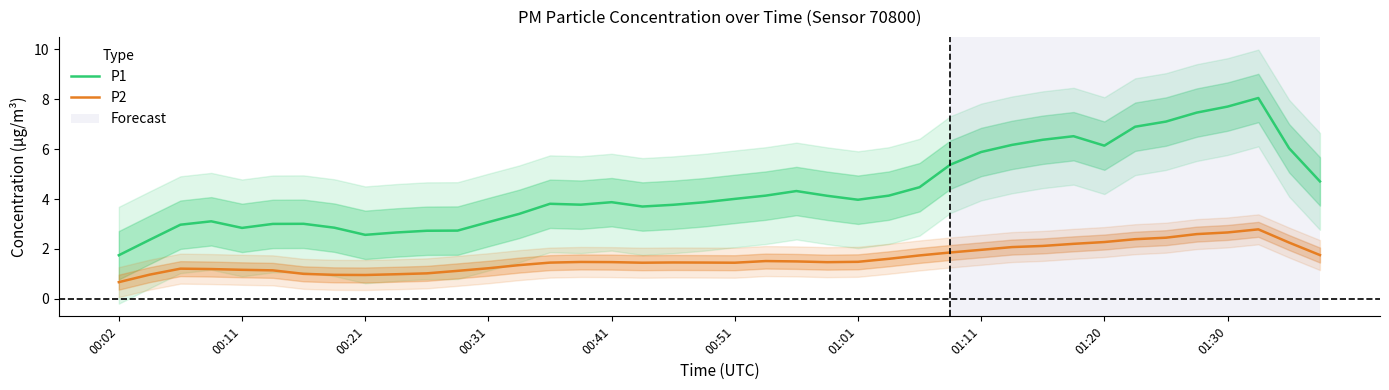

True or false: P1 has a value of 6.5 at 31.

True